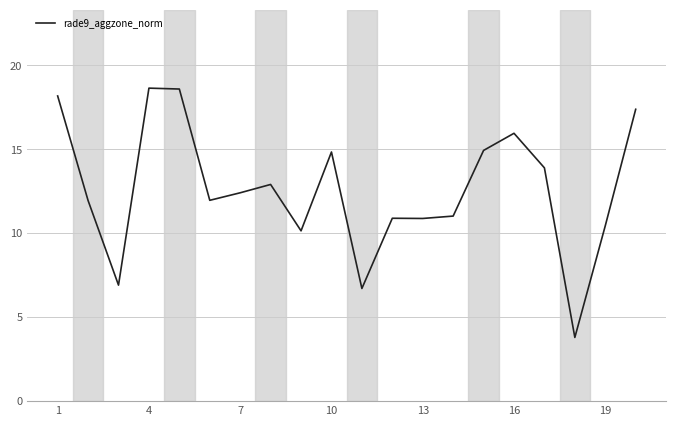

What is the difference between the maximum and minimum values?

14.9